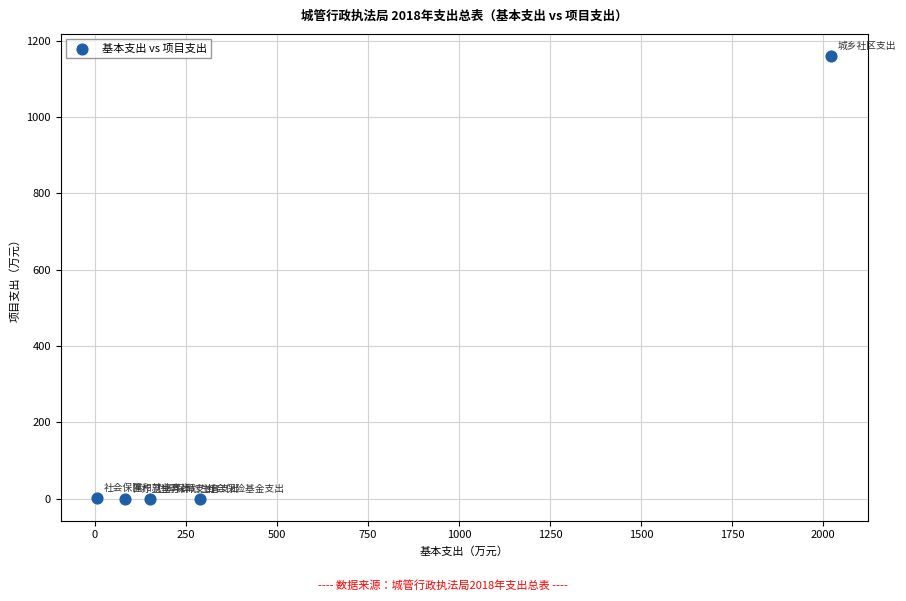

What is the average Y value?

232.2